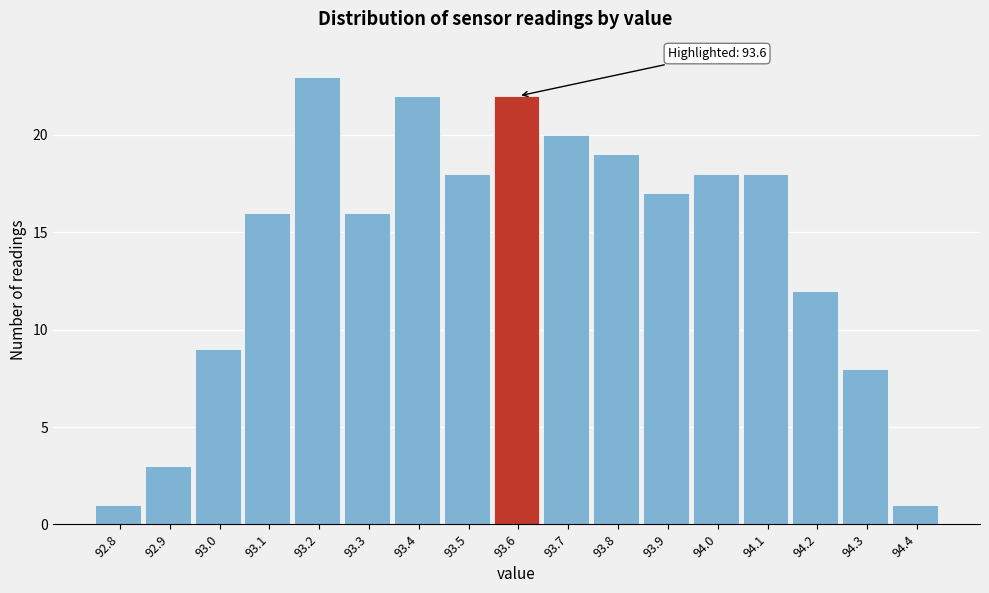

Which range on the x-axis has the tallest bar?

93.15 to 93.25